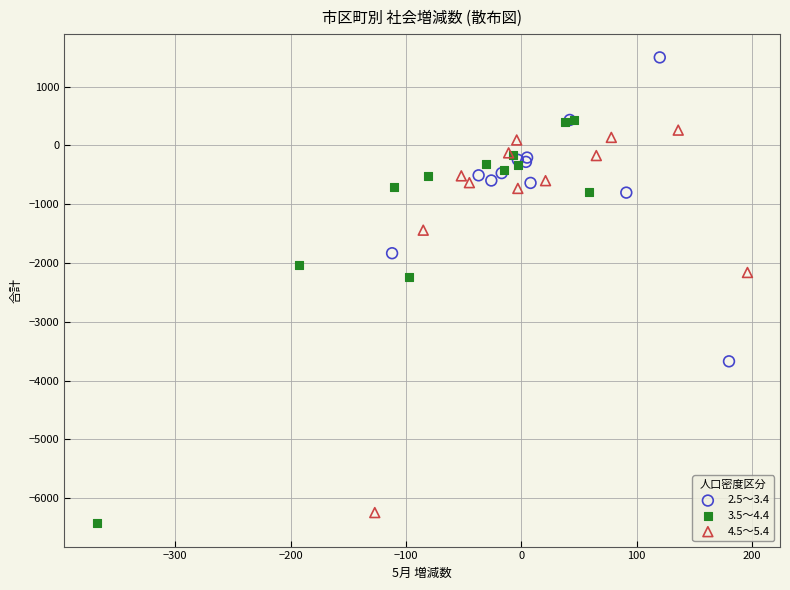

Which series contains the highest Y value?

2.5～3.4